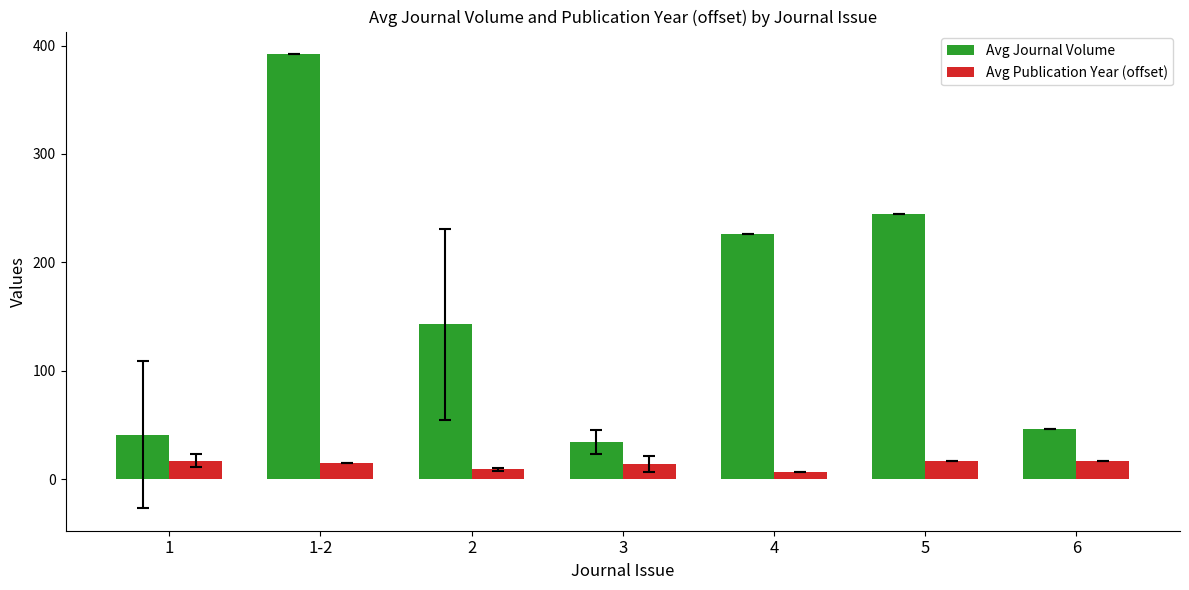

What is the smallest value displayed?

7.0